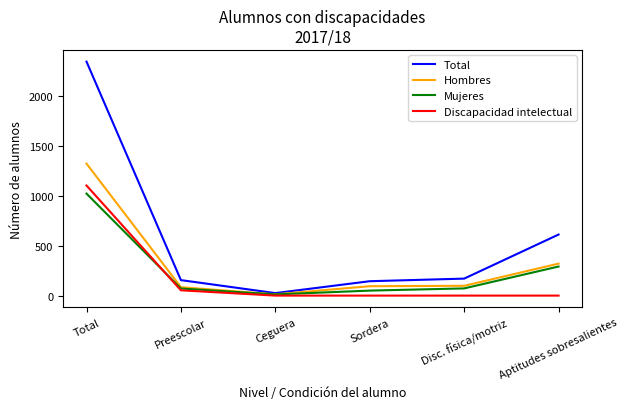

Is the value of Hombres at Disc. física/motriz greater than the value of Discapacidad intelectual at Disc. física/motriz?

Yes